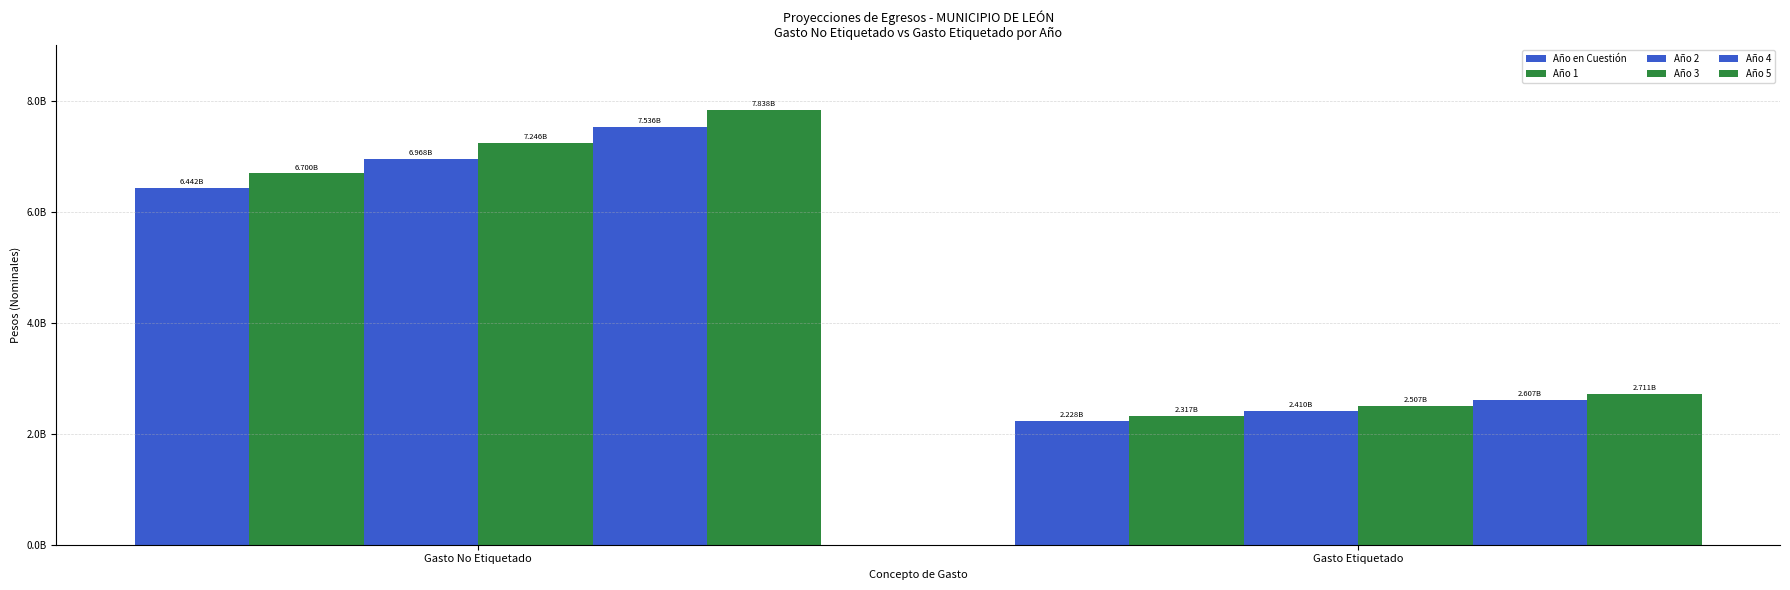

What is the difference between the highest and lowest values at Gasto No Etiquetado?

1395655220